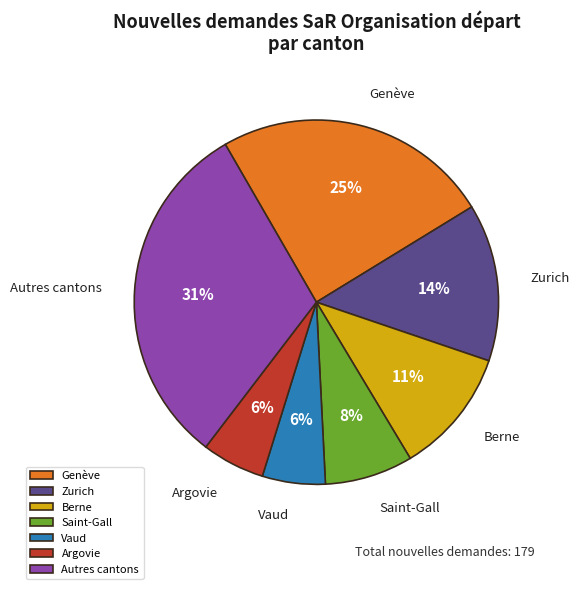

Approximately how many times larger is the value at Autres cantons compared to Berne?

2.8